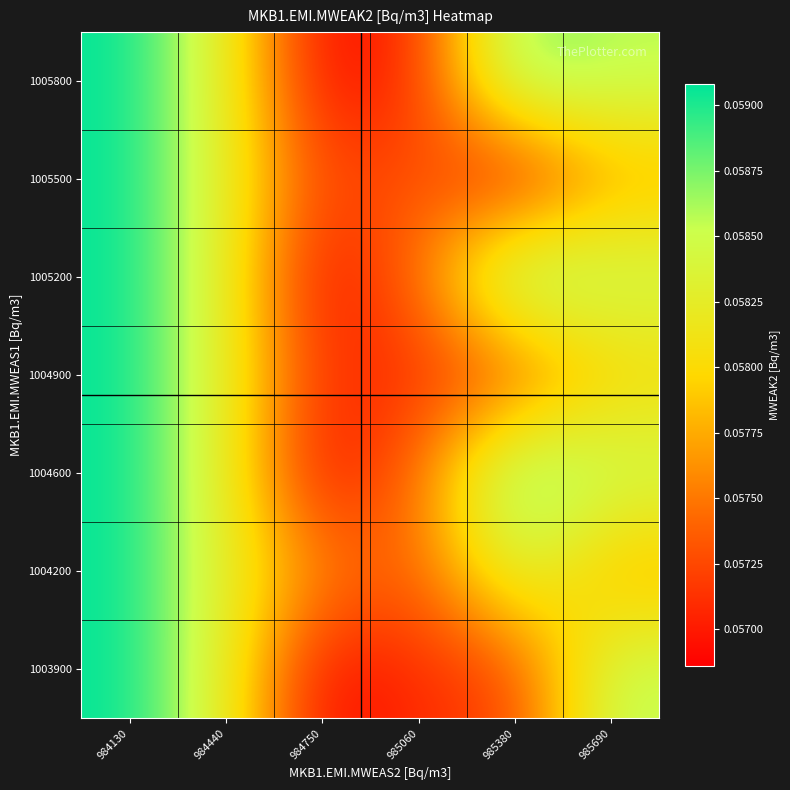

Reading left to right, extract all data points from this chart.

1003900: 984130=0.1	984440=0.1	984750=0.1	985060=0.1	985380=0.1	985690=0.1
1004200: 984130=0.1	984440=0.1	984750=0.1	985060=0.1	985380=0.1	985690=0.1
1004600: 984130=0.1	984440=0.1	984750=0.1	985060=0.1	985380=0.1	985690=0.1
1004900: 984130=0.1	984440=0.1	984750=0.1	985060=0.1	985380=0.1	985690=0.1
1005200: 984130=0.1	984440=0.1	984750=0.1	985060=0.1	985380=0.1	985690=0.1
1005500: 984130=0.1	984440=0.1	984750=0.1	985060=0.1	985380=0.1	985690=0.1
1005800: 984130=0.1	984440=0.1	984750=0.1	985060=0.1	985380=0.1	985690=0.1